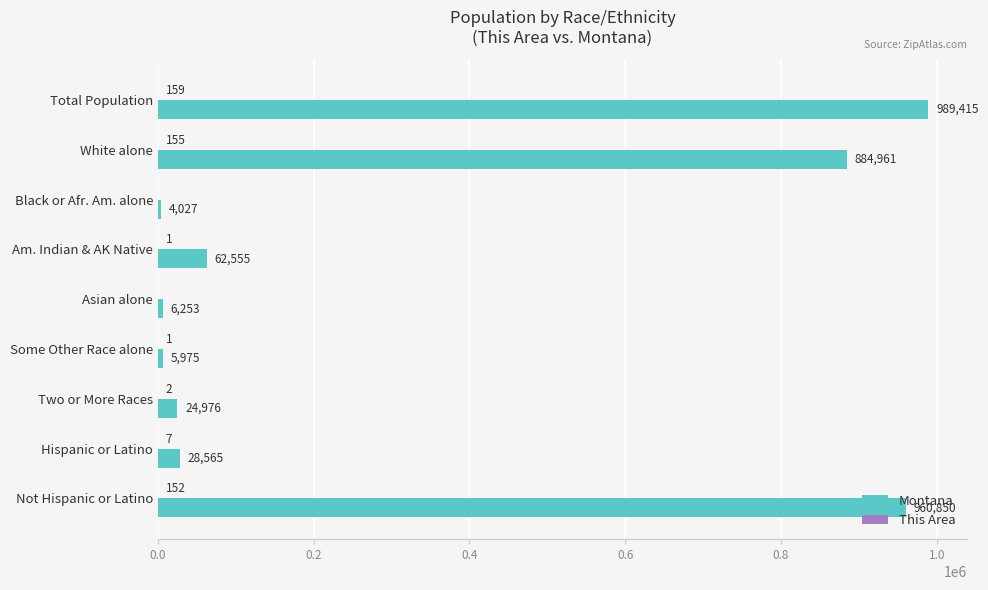

Between Total Population and Black or Afr. Am. alone, which series saw the biggest shift?

Montana